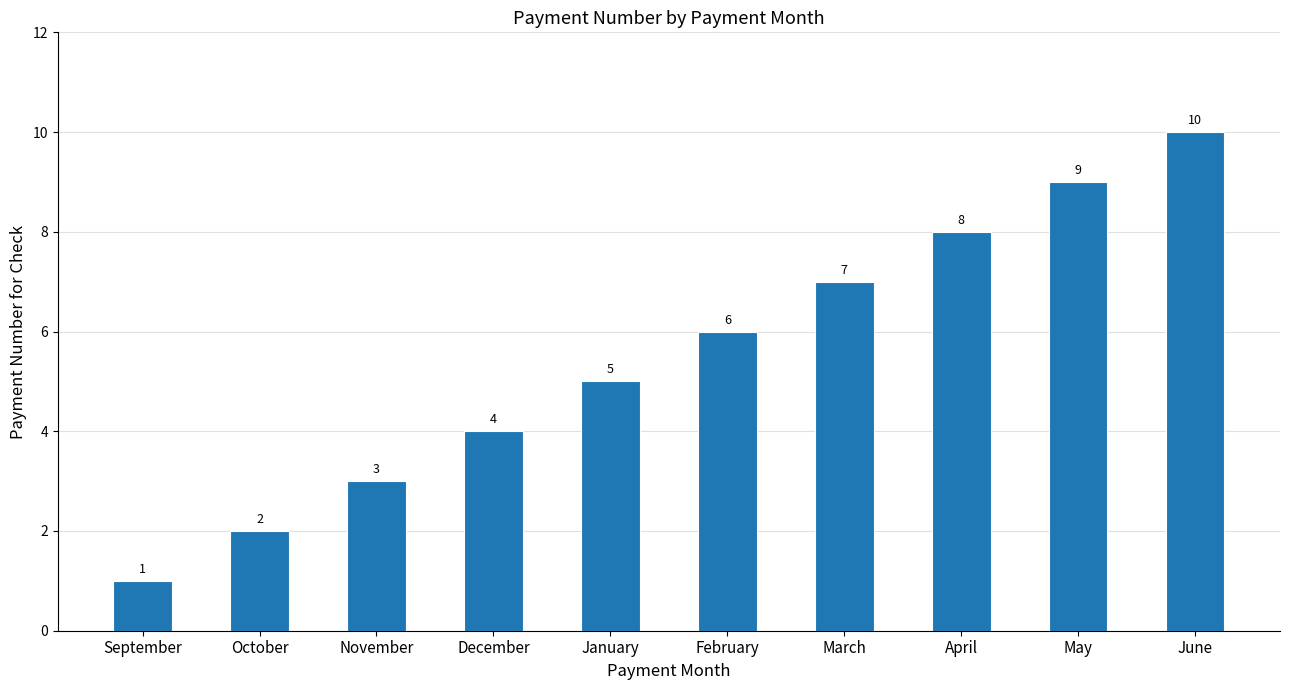

Reading left to right, transcribe all the data shown in this chart.

1	2	3	4	5	6	7	8	9	10